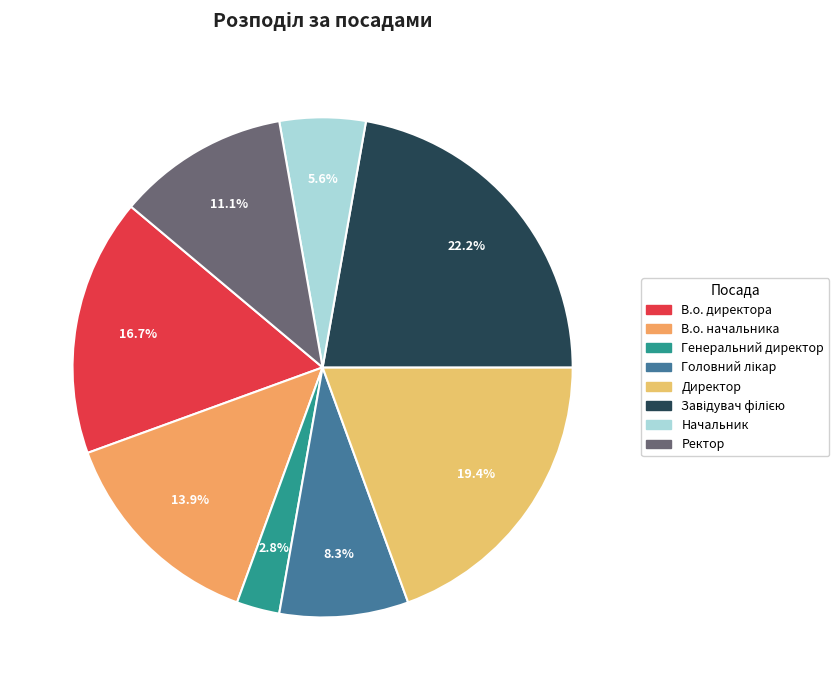

Is it true that Головний лікар is 8% of the pie?

True